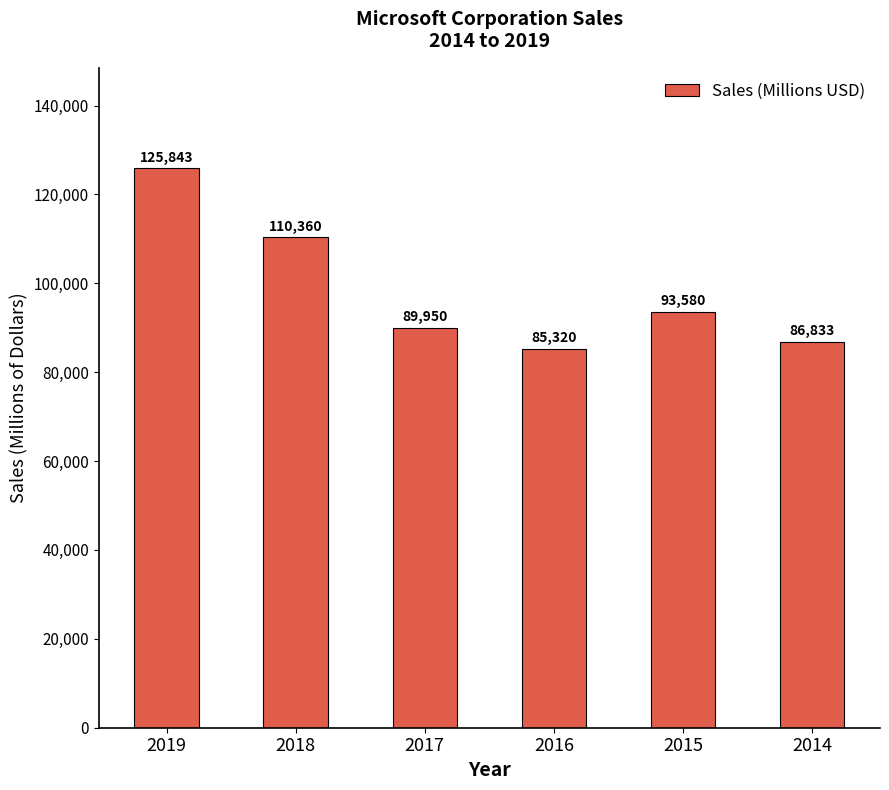

What is the difference between the second highest and minimum values?

25040